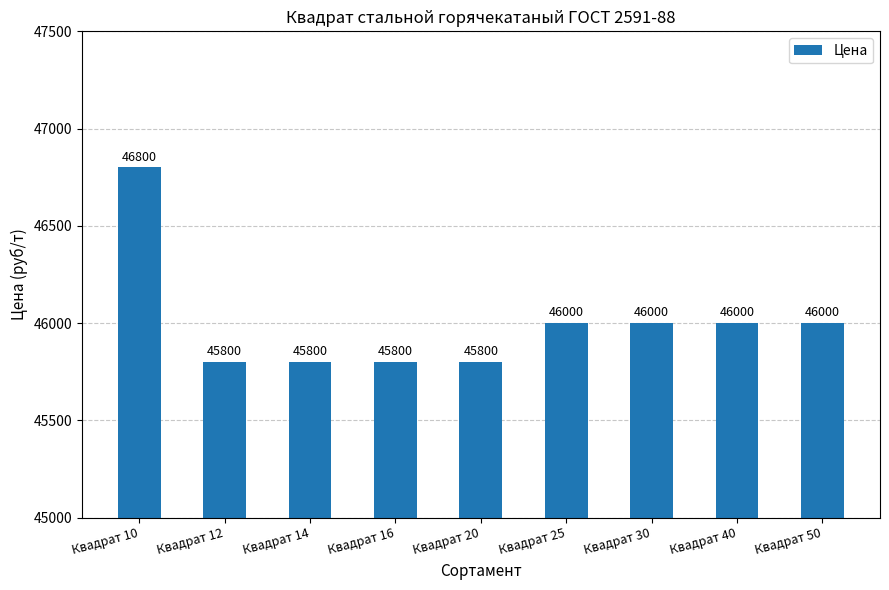

The value at Квадрат 10 is 65457. True or false?

False